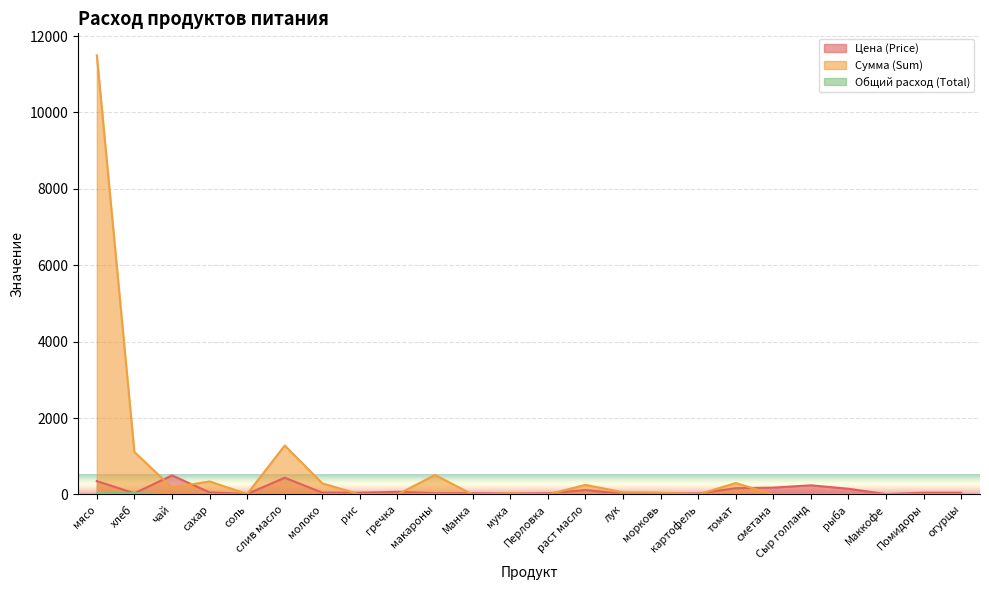

How many categories are shown in the chart?

24